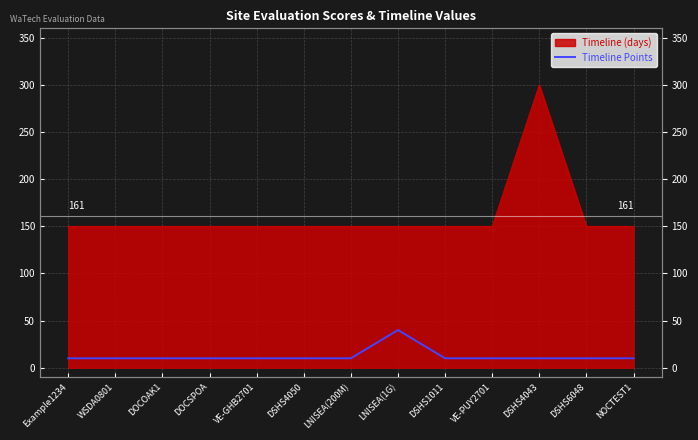

Is it true that the value at DSHS1011 is 10?

True